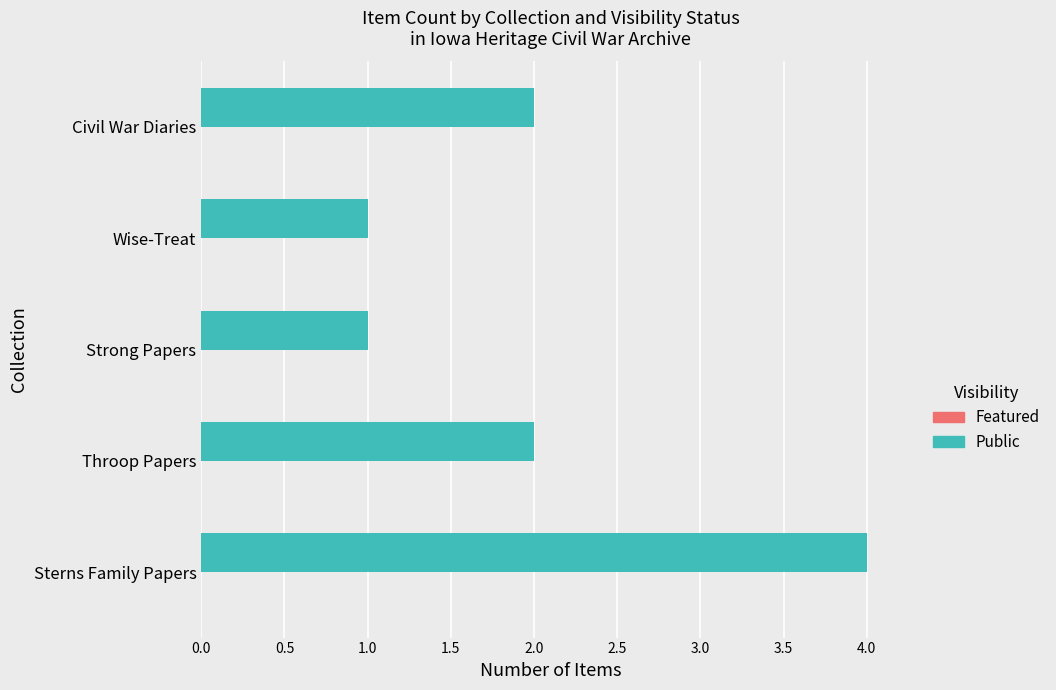

The value at Strong Papers is 1. True or false?

True